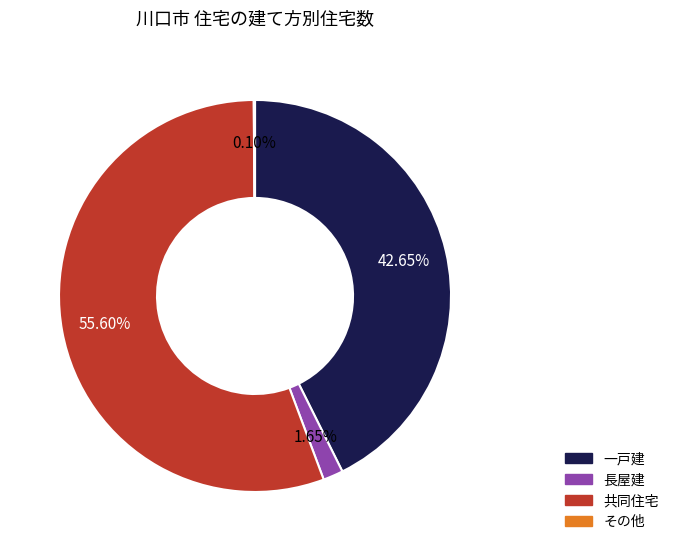

Which category has the biggest portion of the pie?

共同住宅